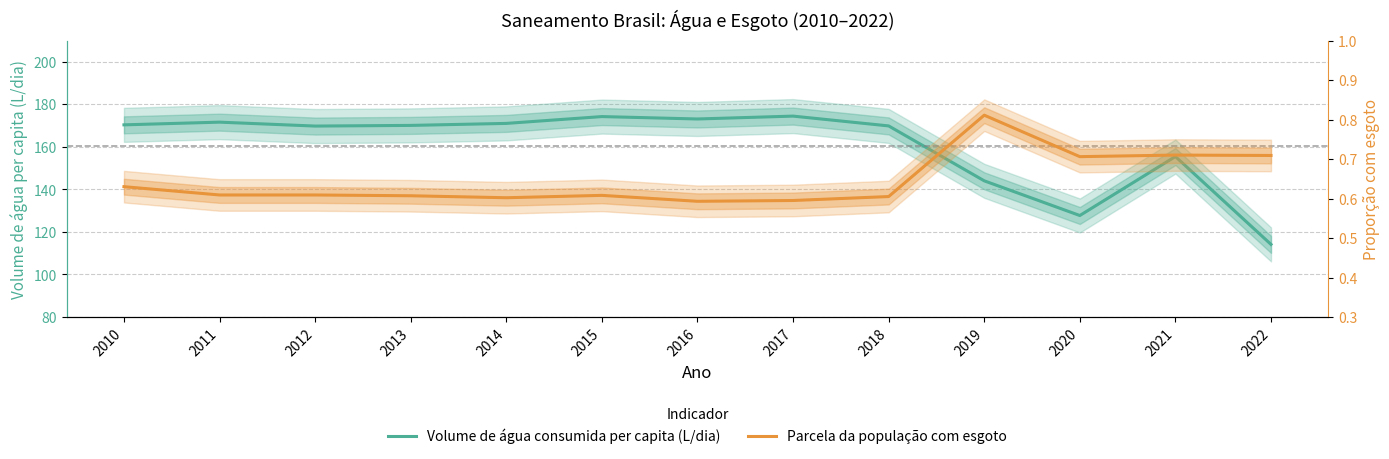

What is the spread (max minus min) of values at 2011?

171.0